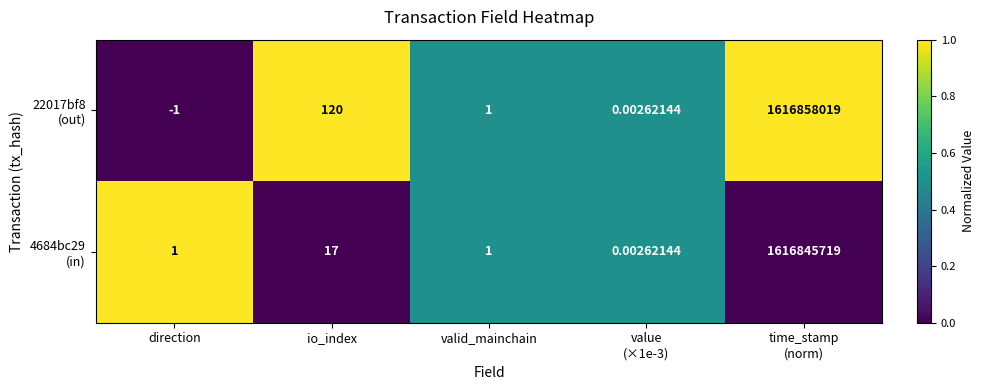

Which category has the lowest value across all series?

direction